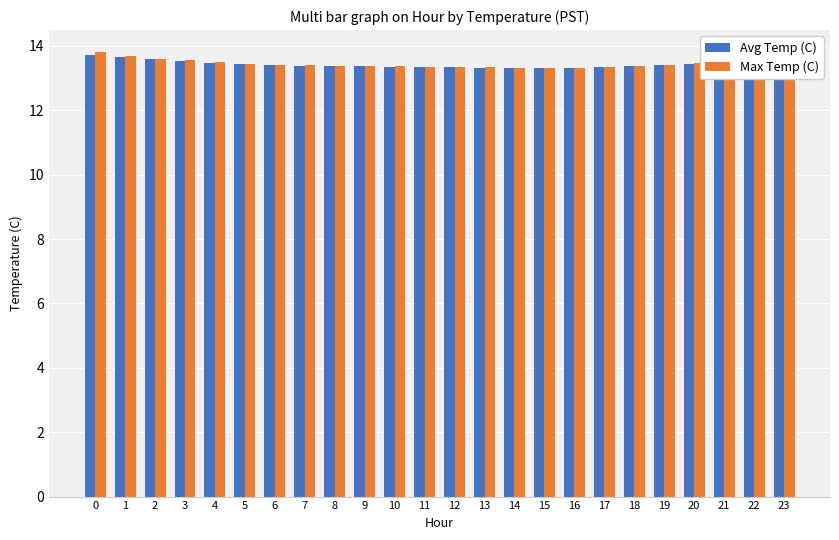

Which series has the widest spread of values?

Max Temp (C)